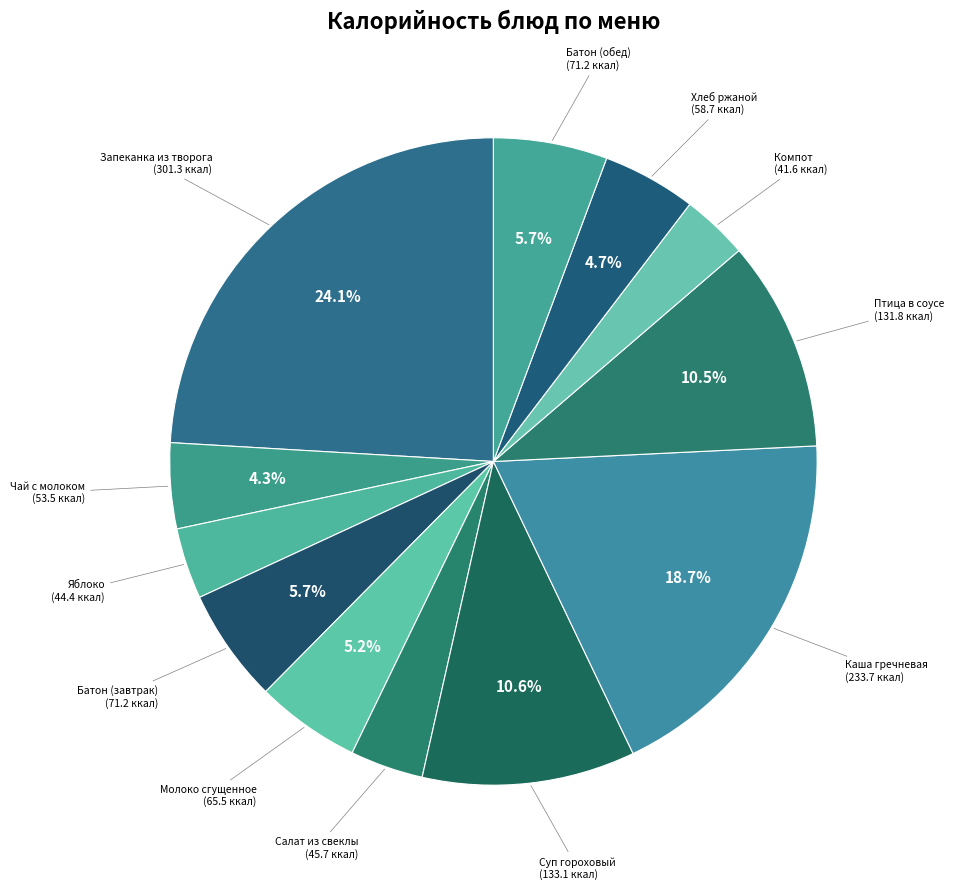

Count the number of slices in the pie.

12